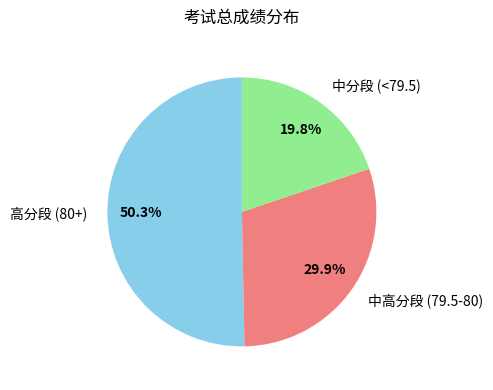

Which slice is the smallest?

中分段 (<79.5)